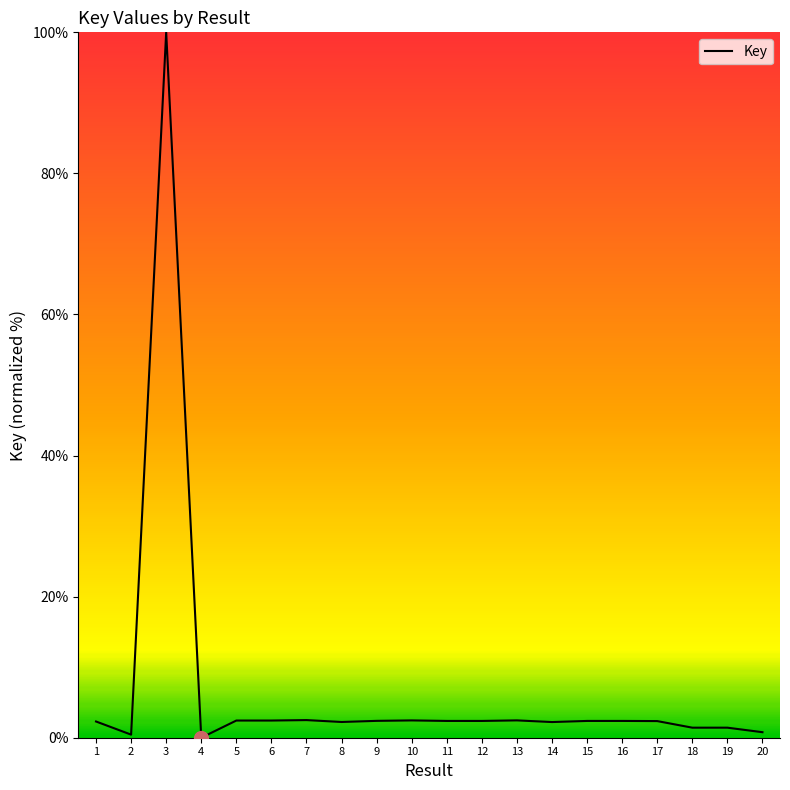

How many values are above zero?

19